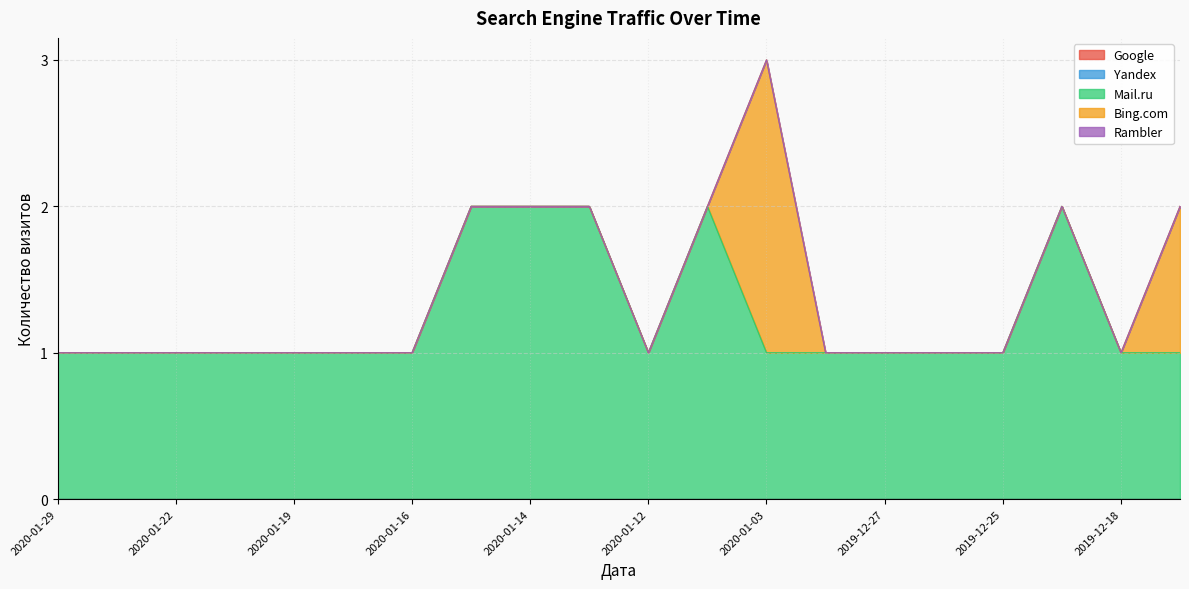

True or false: Rambler and Google intersect in this chart.

False